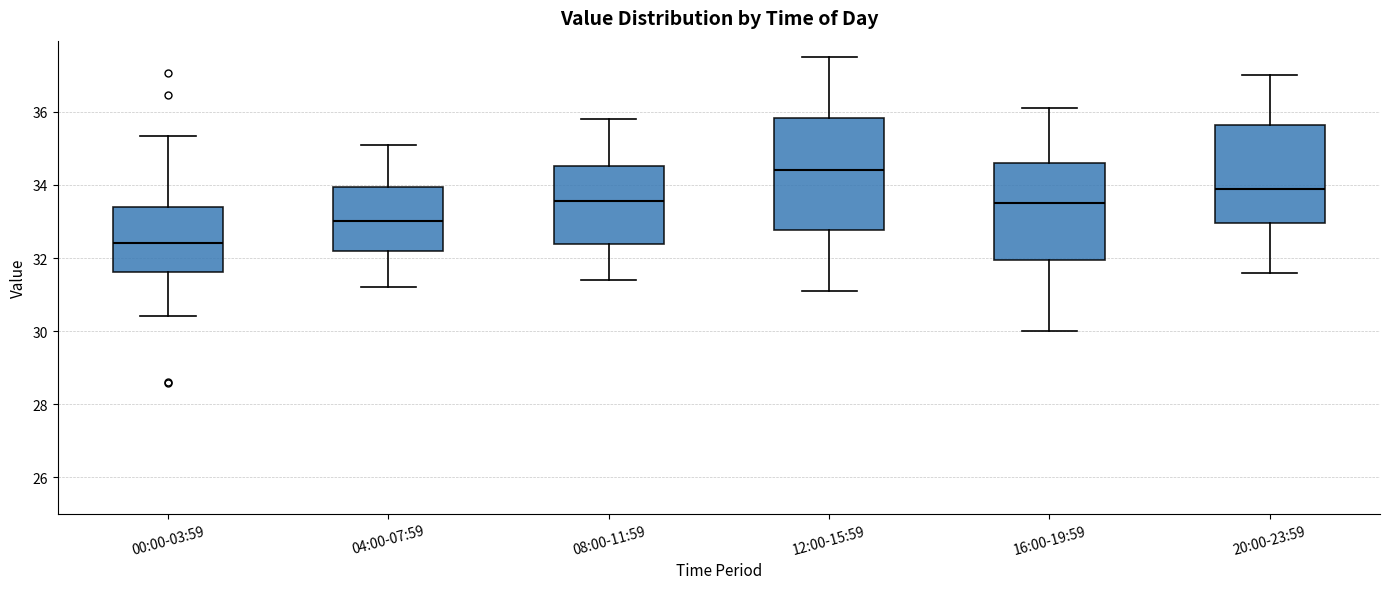

Reading left to right, transcribe this box plot: for each box, give where its median line is, the range the box spans, and where its two whiskers end, as read against the y-axis. The values are not printed on the chart, so give them approximately, as read against the axis.

00:00-03:59: median 32.4, box 31.6 to 33.4, whiskers 30.4 to 35.4
04:00-07:59: median 33.0, box 32.2 to 34.0, whiskers 31.2 to 35.2
08:00-11:59: median 33.6, box 32.4 to 34.6, whiskers 31.4 to 35.8
12:00-15:59: median 34.4, box 32.8 to 35.8, whiskers 31.2 to 37.6
16:00-19:59: median 33.6, box 32.0 to 34.6, whiskers 30.0 to 36.2
20:00-23:59: median 34.0, box 33.0 to 35.6, whiskers 31.6 to 37.0